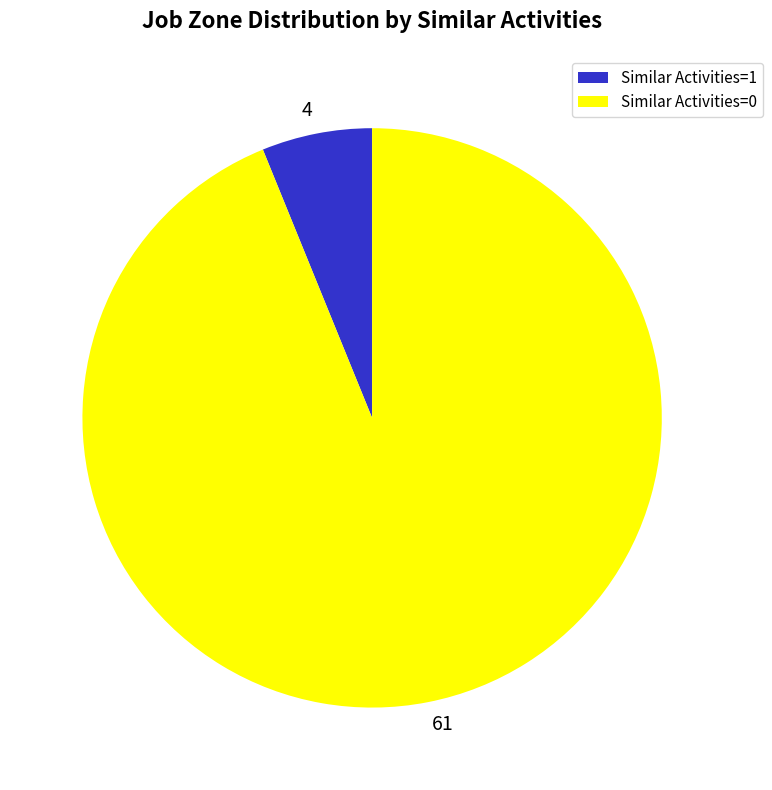

True or false: 61 accounts for 94% of the total.

True